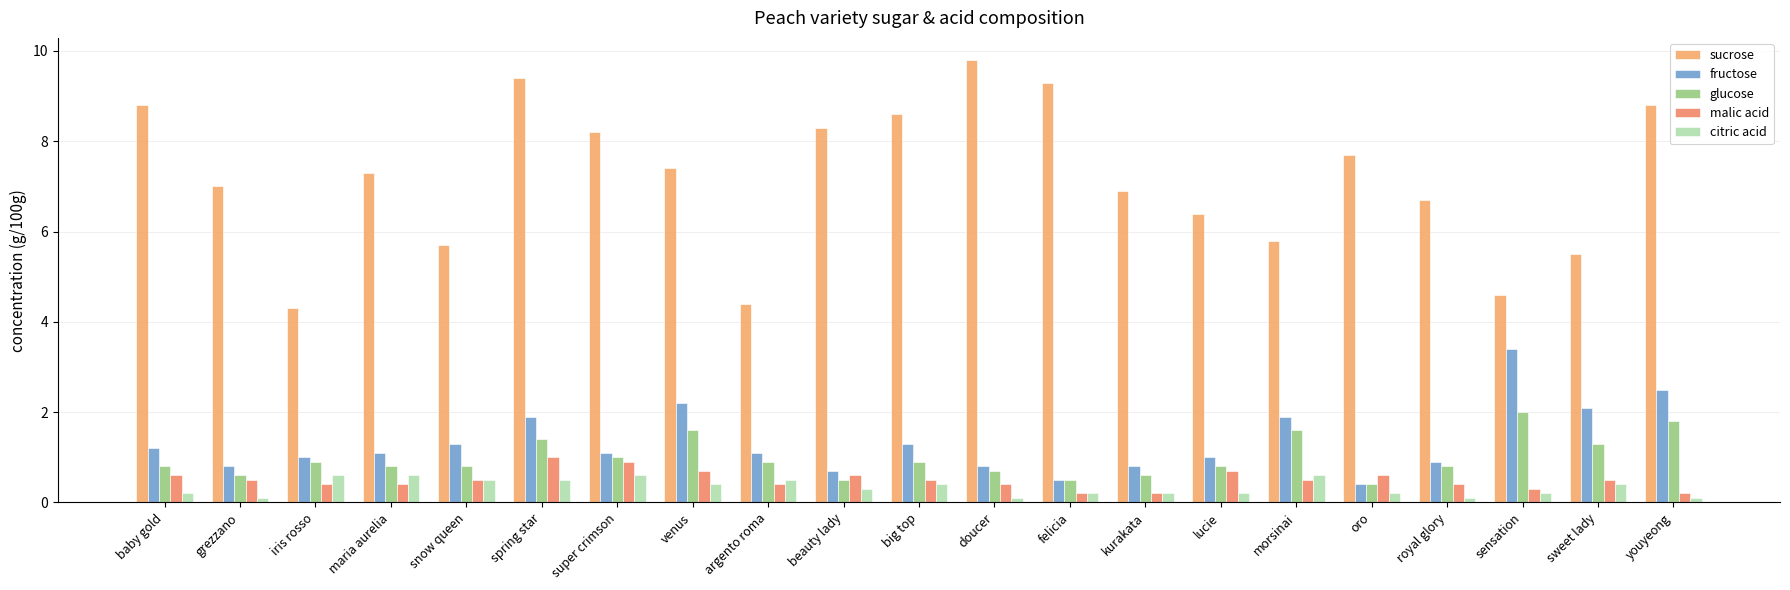

Between lucie and beauty lady, which is larger?

beauty lady